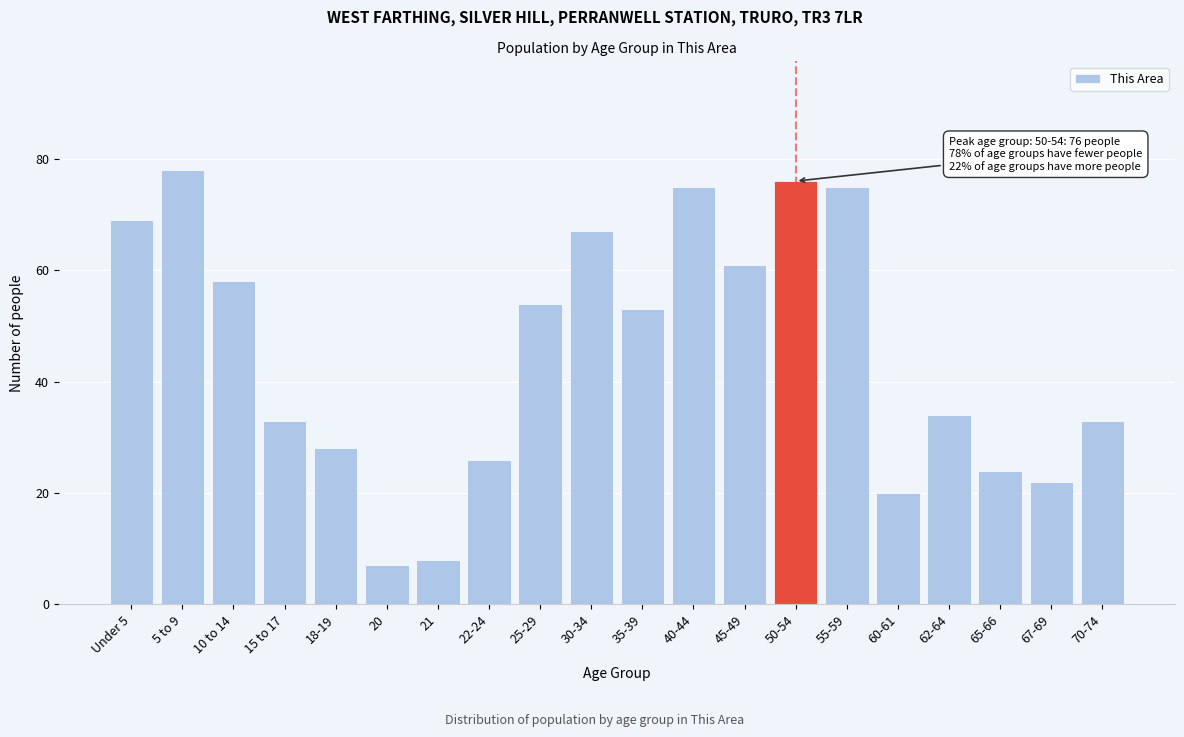

Reading left to right, extract all data points from this chart.

69	78	58	33	28	7	8	26	54	67	53	75	61	76	75	20	34	24	22	33